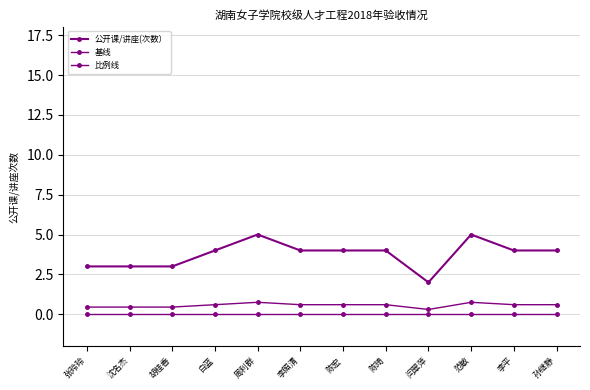

Reading right to left, transcribe all the data shown in this chart.

公开课/讲座(次数）: 孙继静=4.0	李平=4.0	范敏=5.0	闫翠萍=2.0	陈琦=4.0	陈宏=4.0	李照清=4.0	周利群=5.0	白蓝=4.0	胡桂香=3.0	沈名杰=3.0	张玲玲=3.0
基线: 孙继静=0.0	李平=0.0	范敏=0.0	闫翠萍=0.0	陈琦=0.0	陈宏=0.0	李照清=0.0	周利群=0.0	白蓝=0.0	胡桂香=0.0	沈名杰=0.0	张玲玲=0.0
比例线: 孙继静=0.6	李平=0.6	范敏=0.8	闫翠萍=0.3	陈琦=0.6	陈宏=0.6	李照清=0.6	周利群=0.8	白蓝=0.6	胡桂香=0.4	沈名杰=0.4	张玲玲=0.4